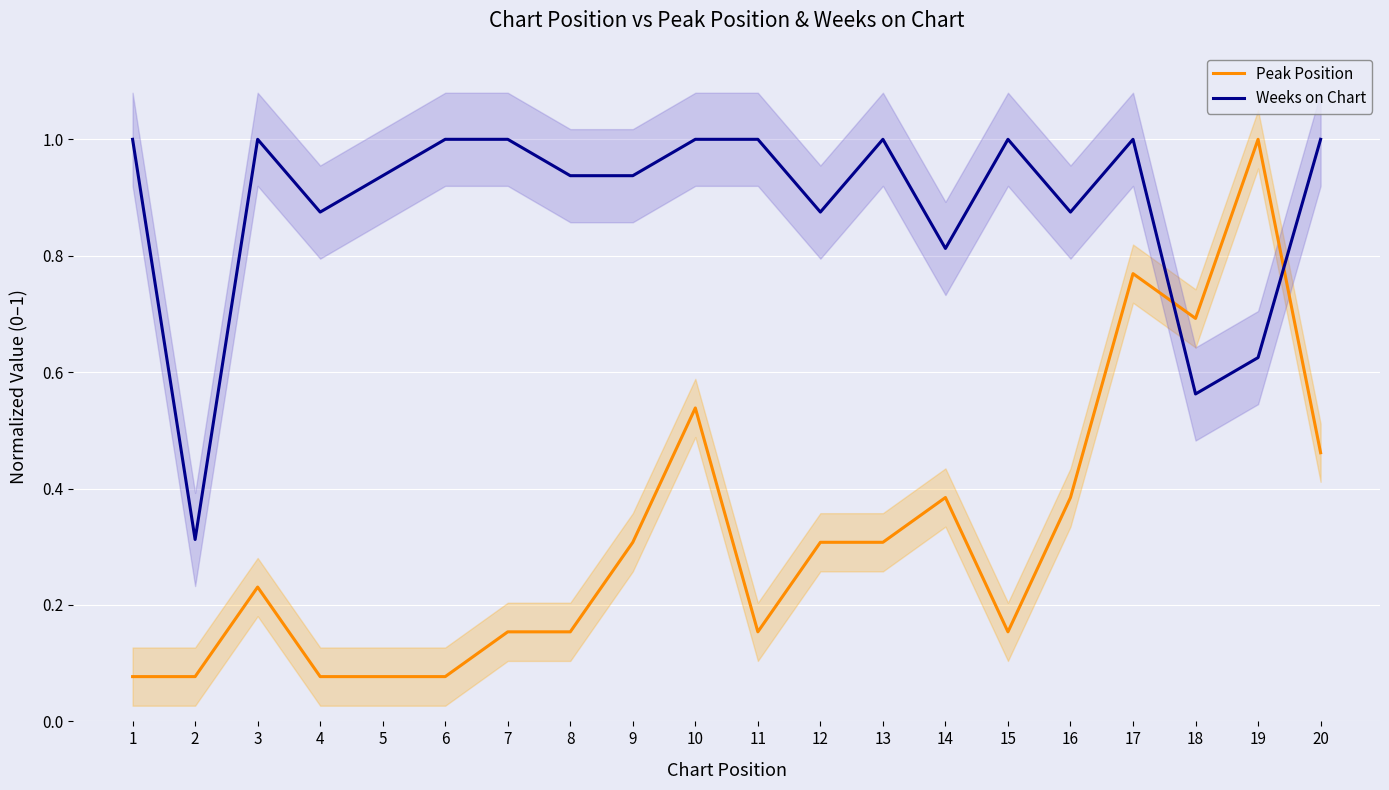

What is the sum of the Peak Position values at 3 and 13?

0.5